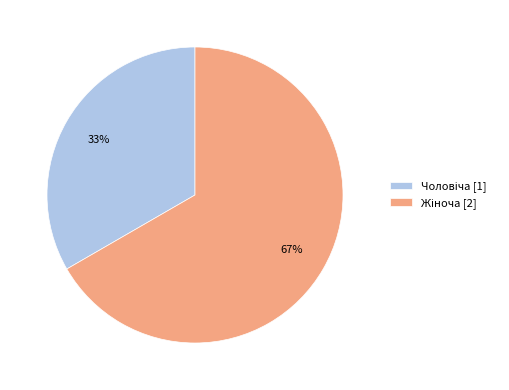

Is there any slice that represents more than half of the pie?

Yes